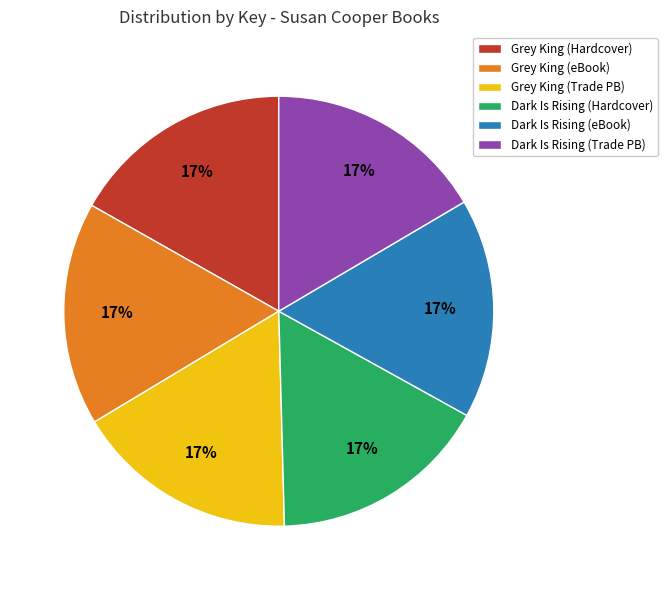

To the nearest percent, what is the average slice percentage?

17%